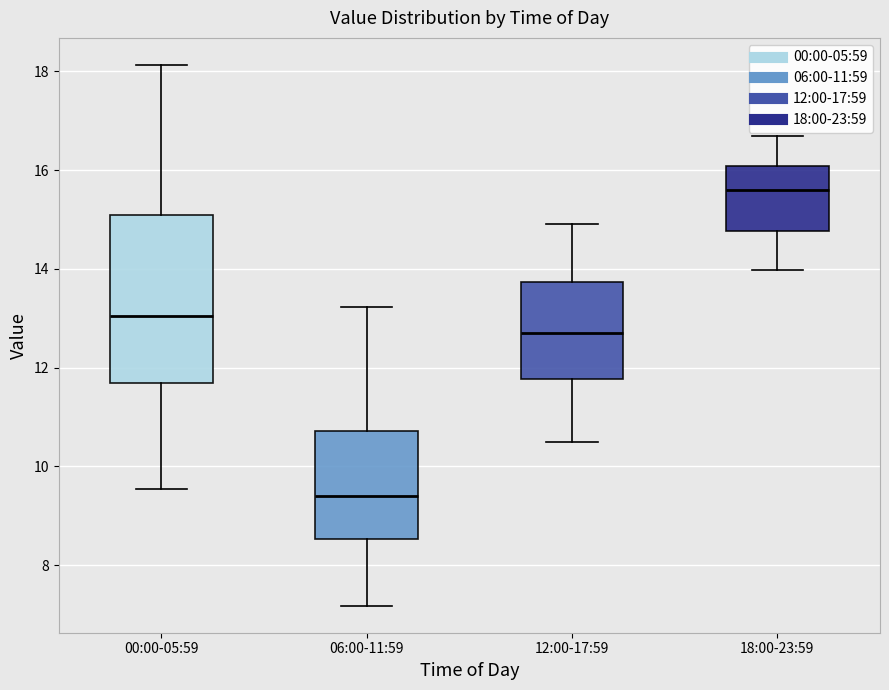

Which box is the tallest, from its lower edge to its upper edge?

00:00-05:59